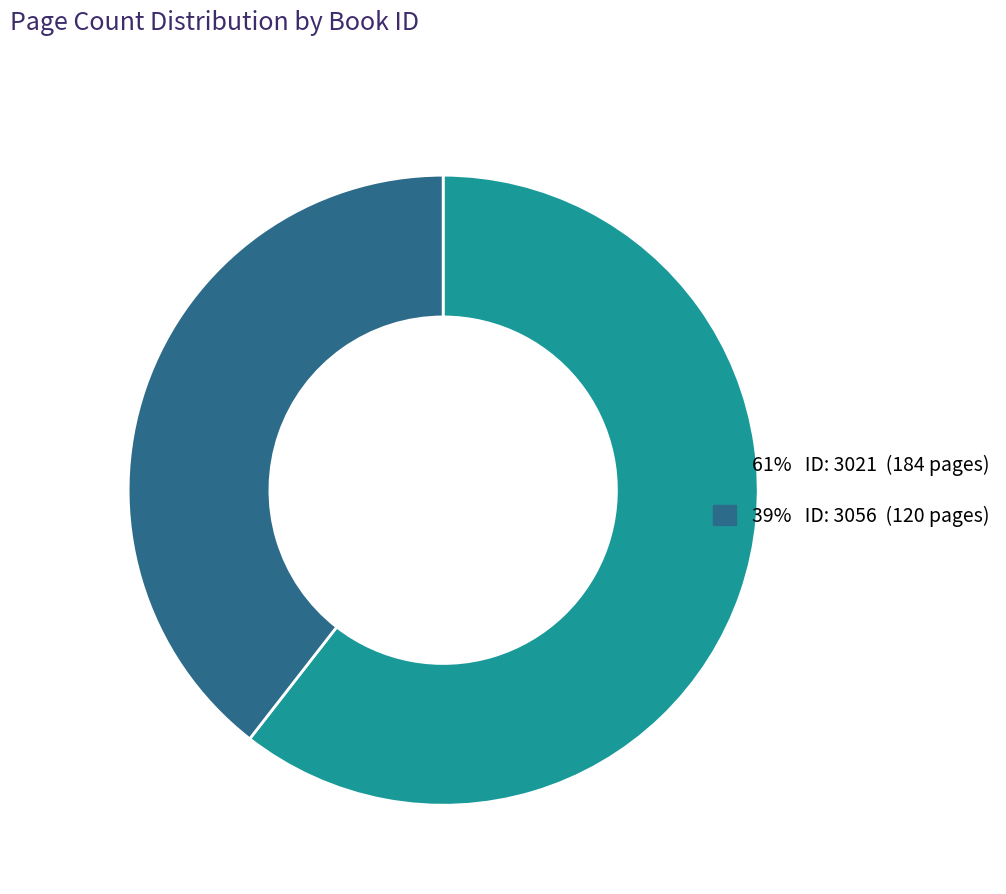

Does any single category account for the majority?

Yes